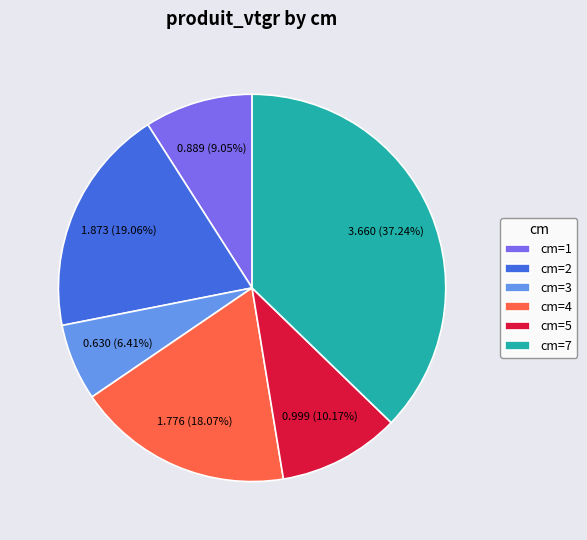

Is the sum of cm=1 and cm=3 greater than half?

No